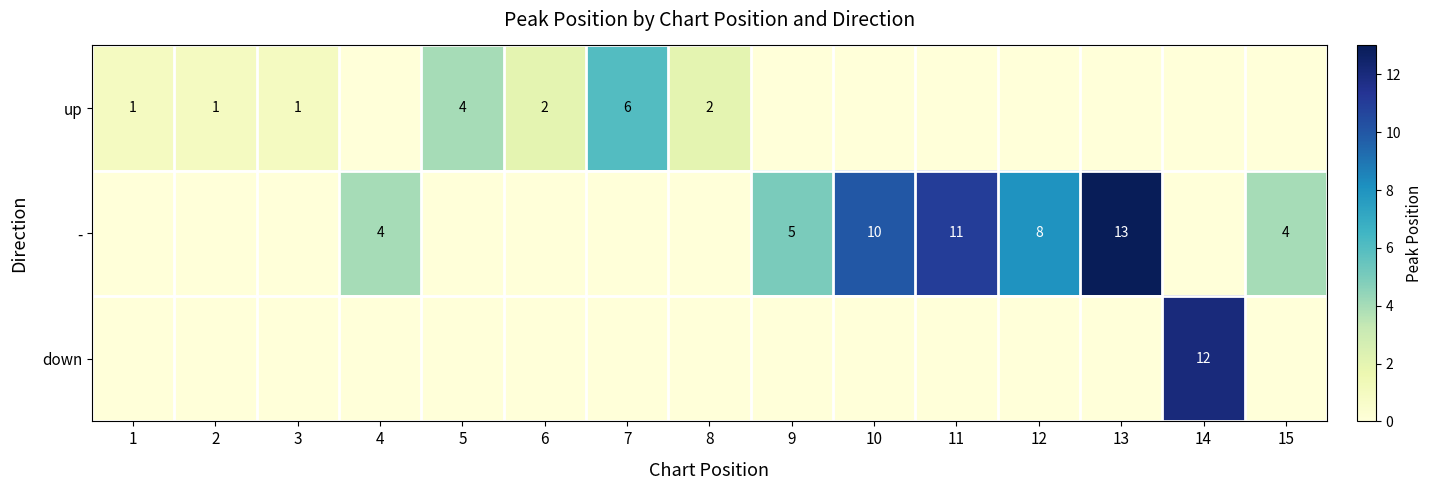

At how many categories does at least one series exceed 5?

6